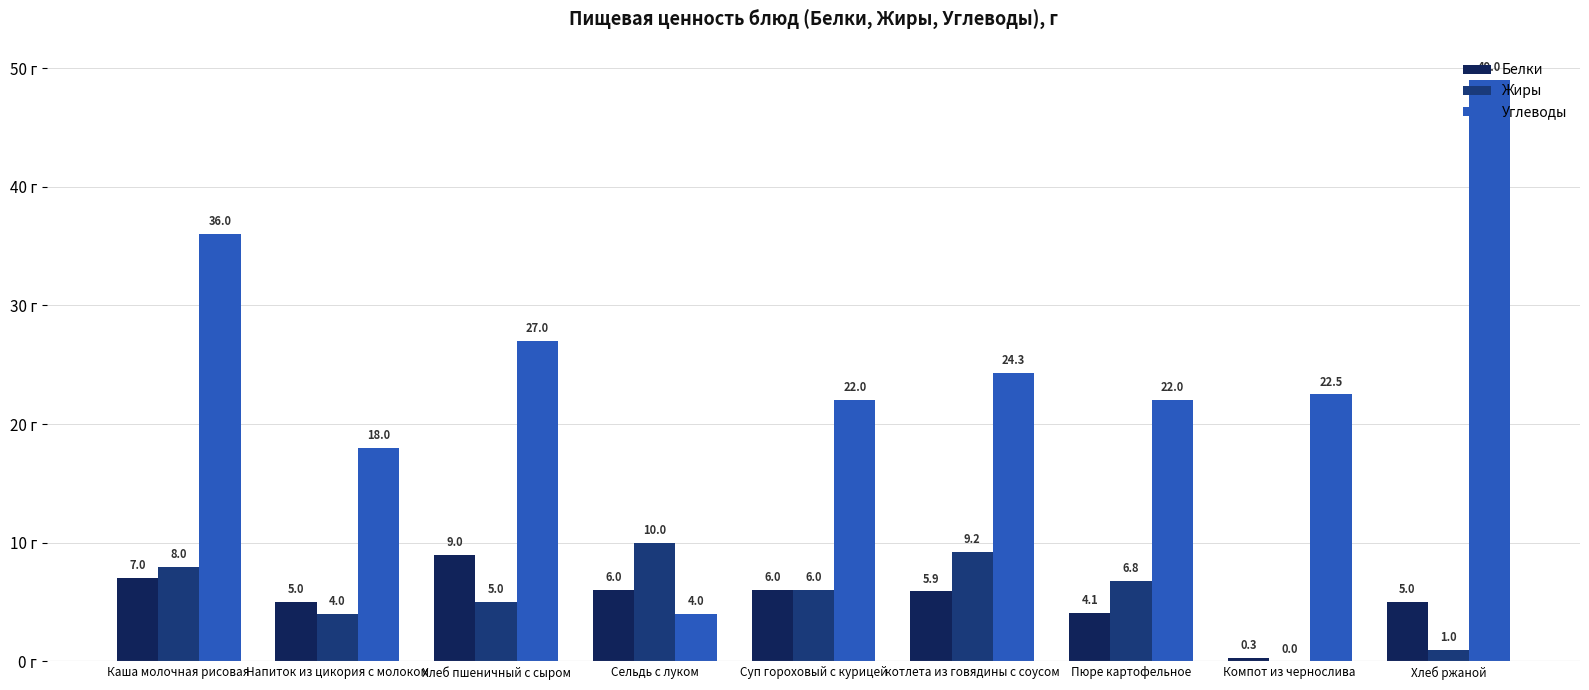

Which series has the widest spread of values?

Углеводы